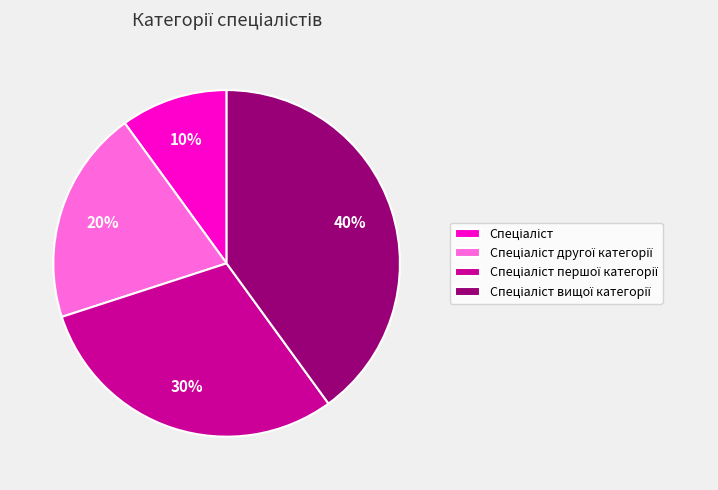

To the nearest percent, what is the average slice percentage?

25%